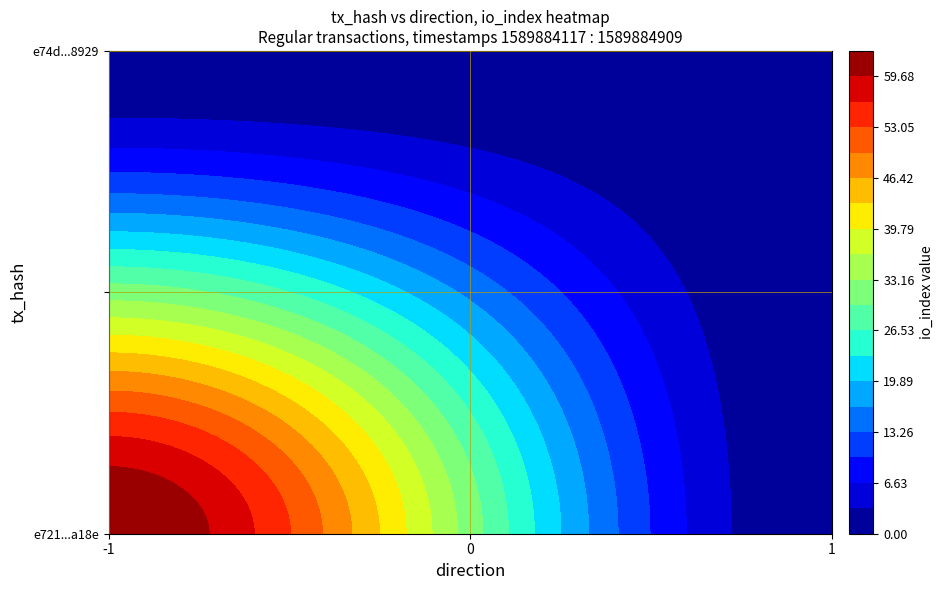

The e72156b7ce606e8a13f46cce728de623a50a18e series shows -2 at direction. True or false?

False